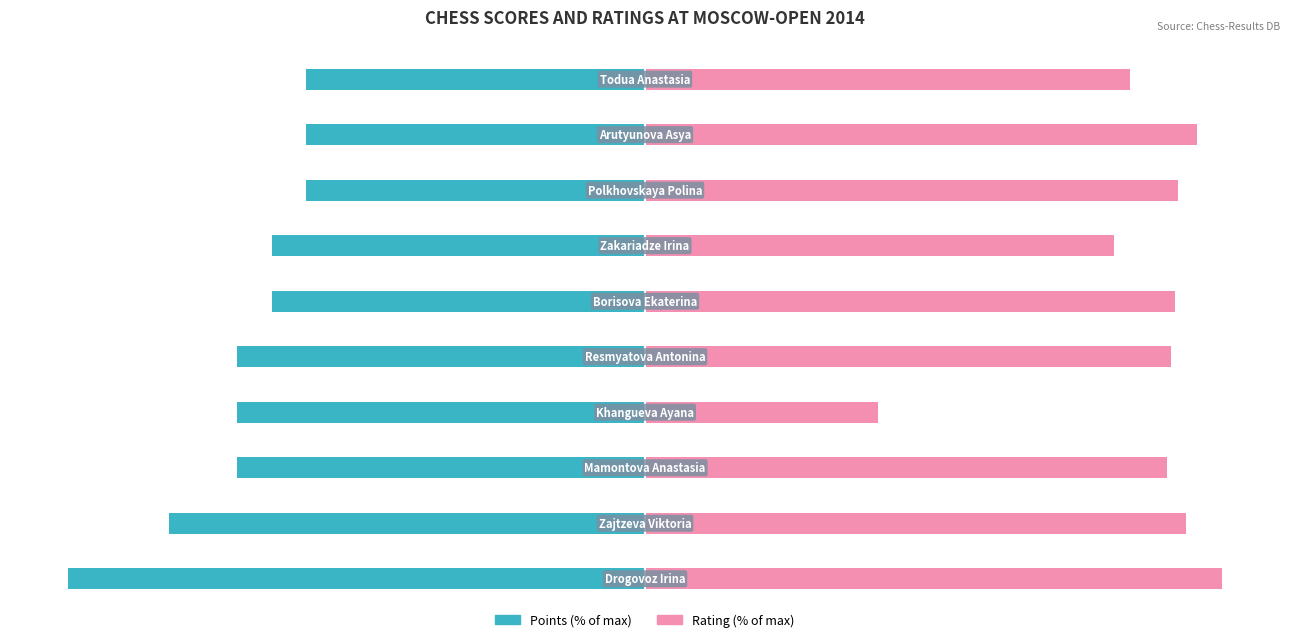

What are all the series names shown in the legend?

Points (% of max), Rating (% of max)